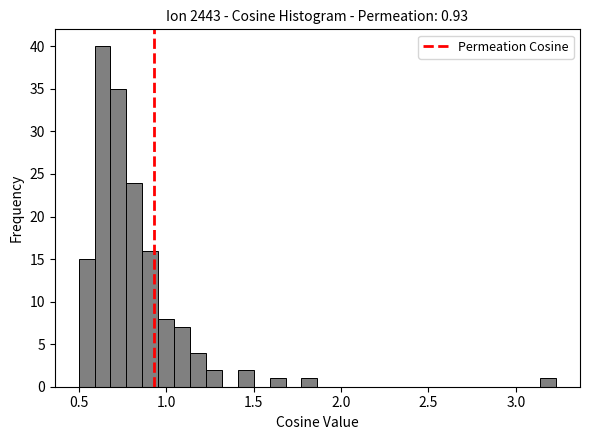

Around what value on the x-axis is the tallest bar? Give the approximate position of its centre, as read against the axis.

0.65